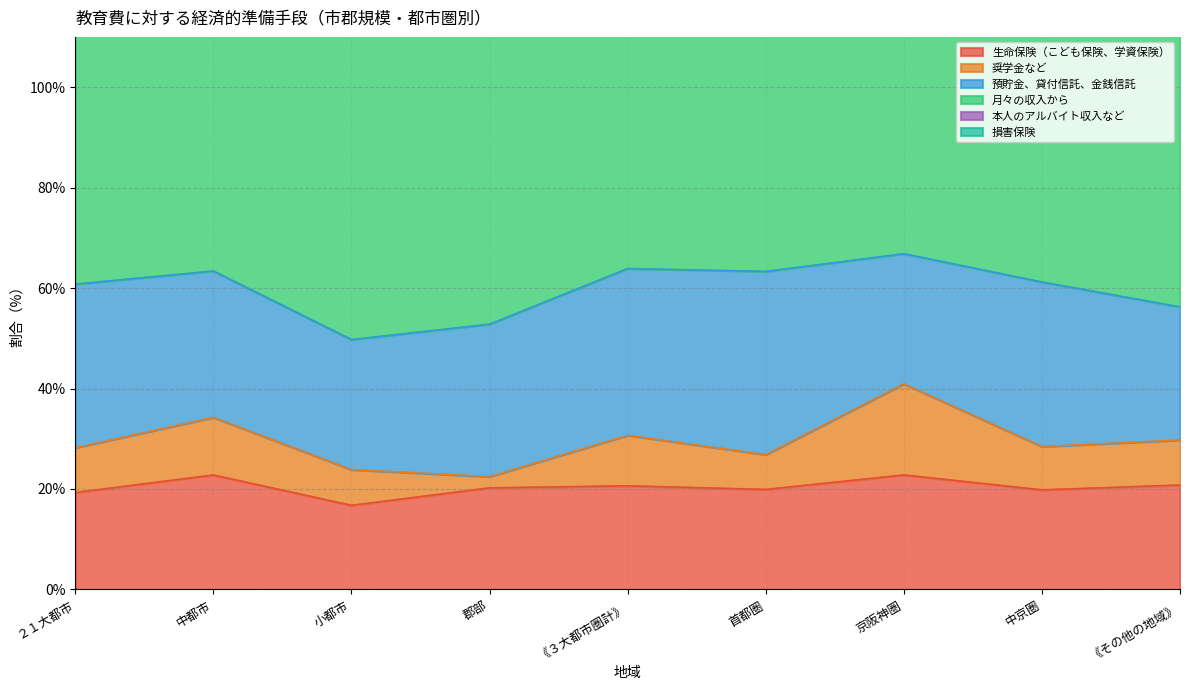

In 本人のアルバイト収入など, how many points are higher than both neighbors (excluding endpoints)?

3